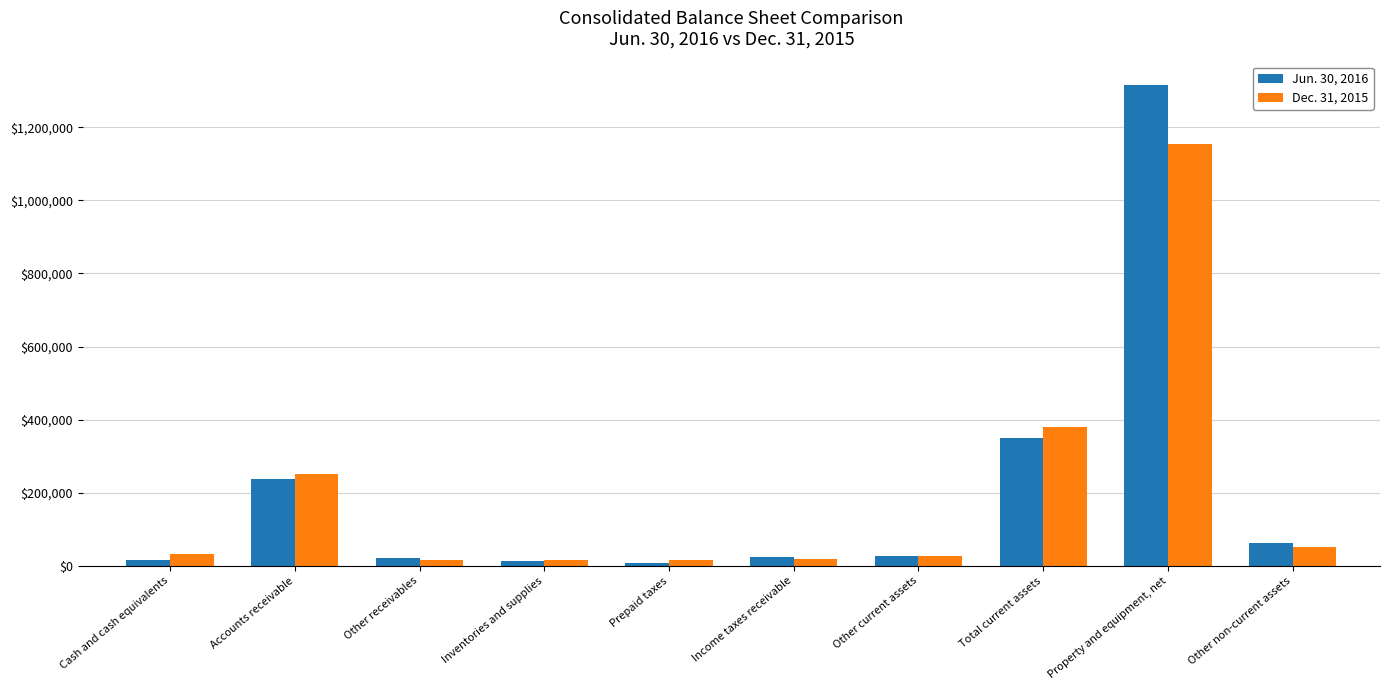

Between Prepaid taxes and Other current assets, which series saw the biggest shift?

Jun. 30, 2016